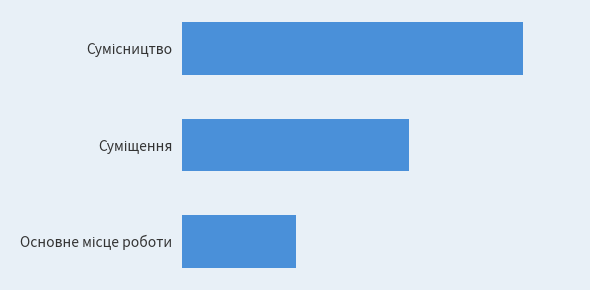

Does the chart contain any negative values?

No